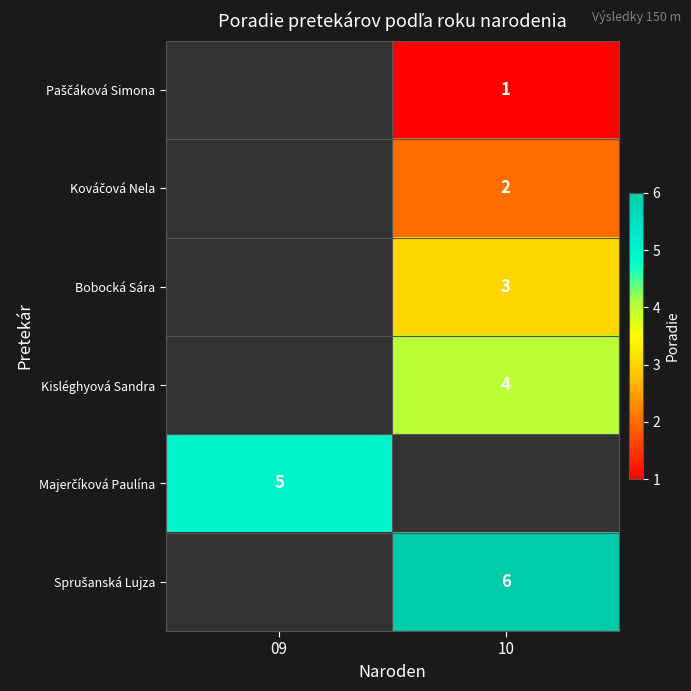

The Kisléghyová Sandra series shows 4 at 10. True or false?

True